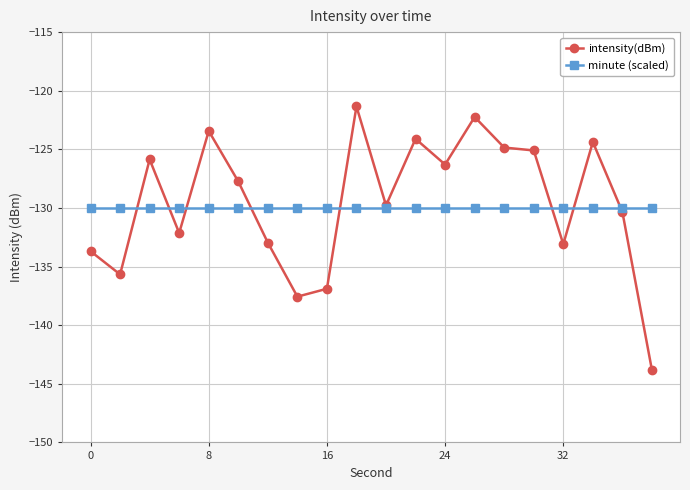

What is the greatest value displayed?

-121.3